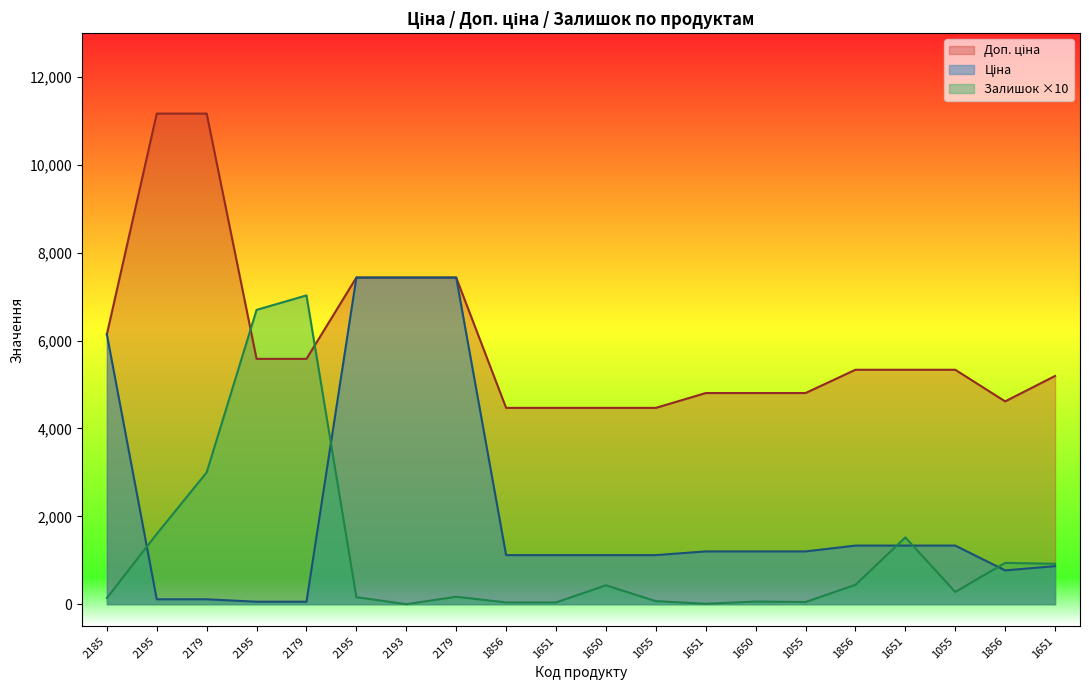

What is the average value of the Залишок series?

1180.0